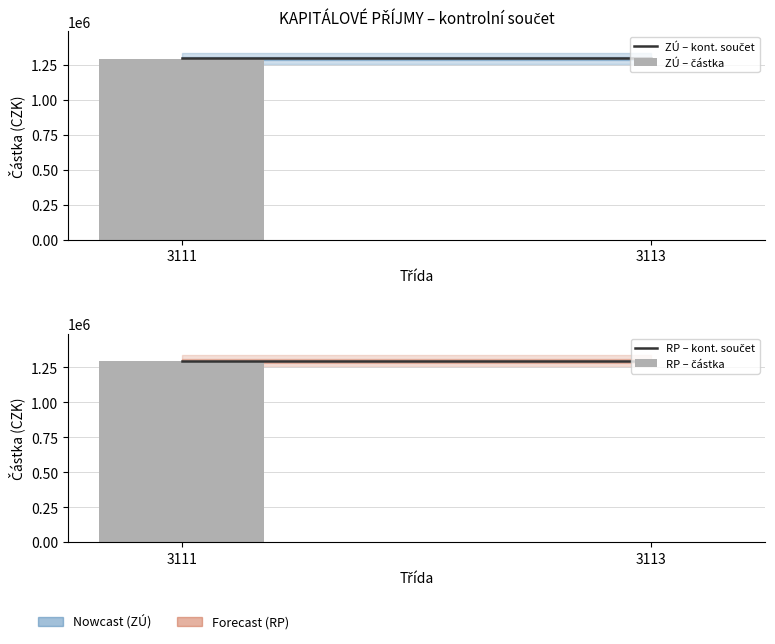

Which series has the largest range (max minus min)?

ZÚ – částka